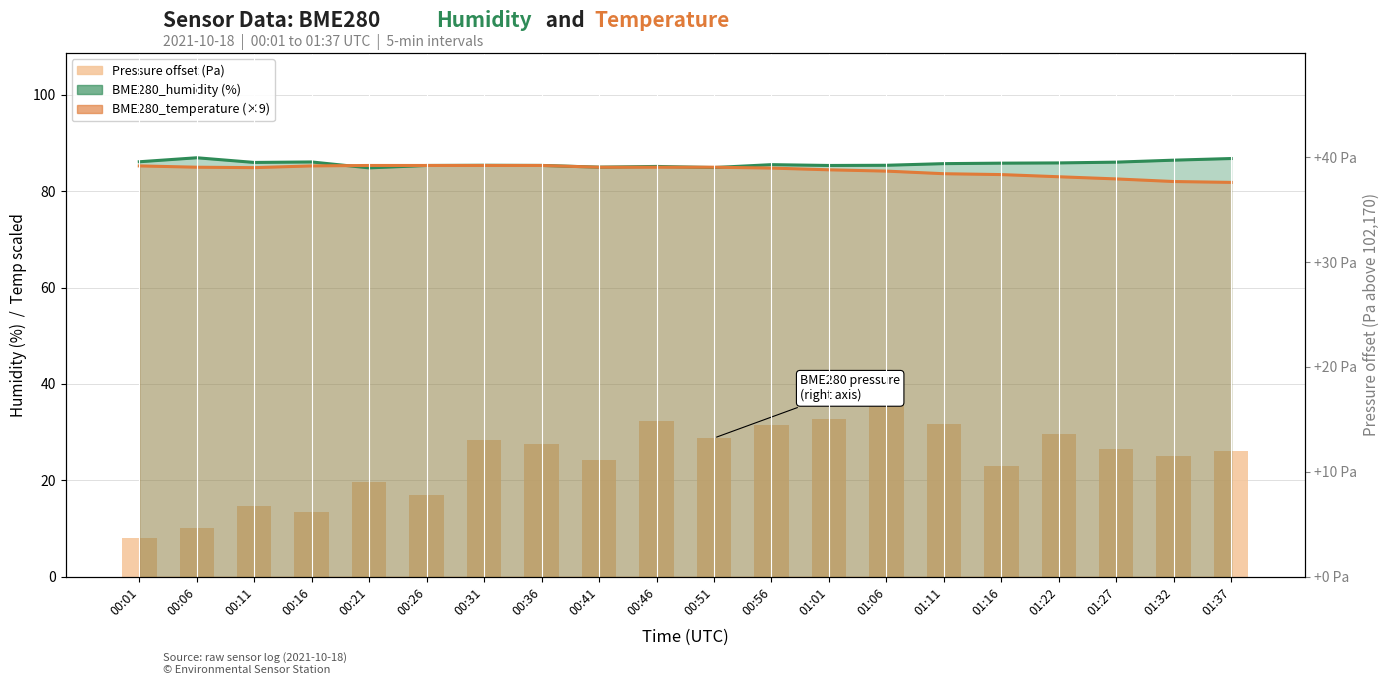

Which series changed the most between 00:01 and 00:51?

BME280 pressure offset (Pa above 102170)